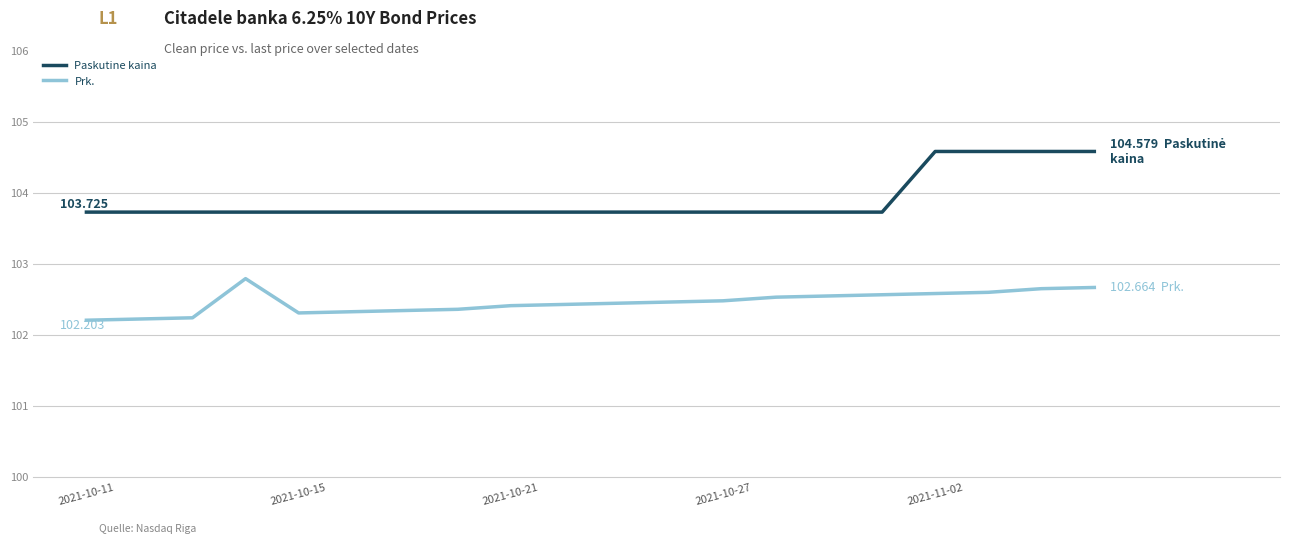

True or false: Paskutine kaina and Prk. intersect in this chart.

False